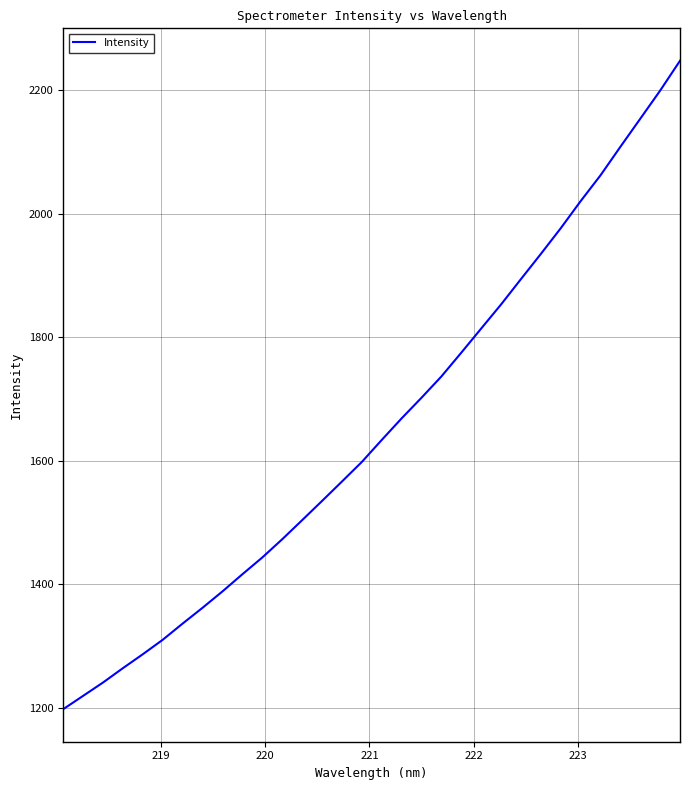

What is the greatest value displayed?

2247.3